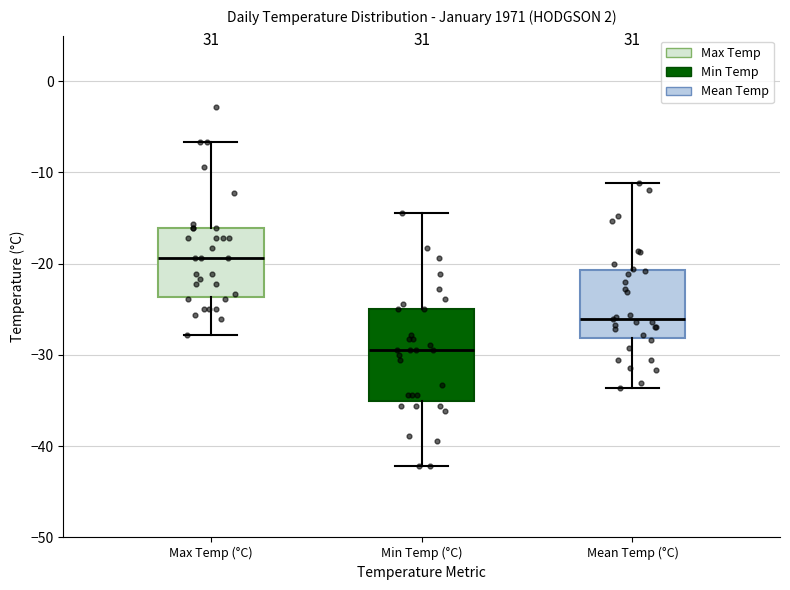

Which box's median line is the lowest?

Min Temp (°C)